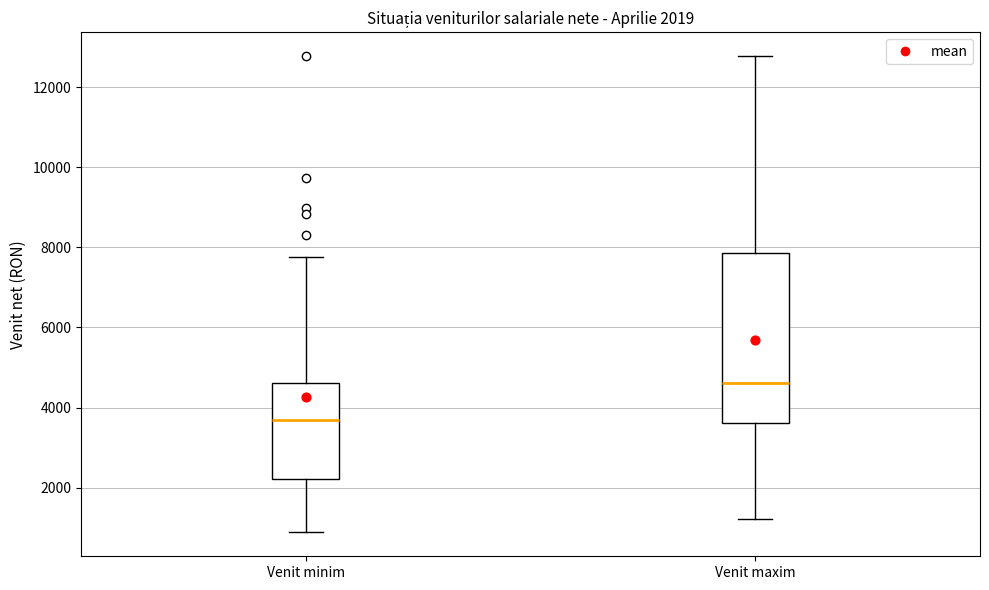

Which box has the lowest median line?

Venit minim